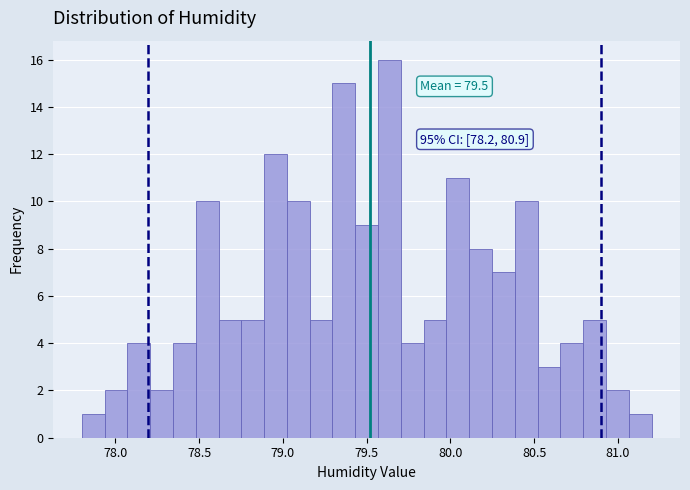

Around what value on the x-axis is the tallest bar? Give the approximate position of its centre, as read against the axis.

79.65